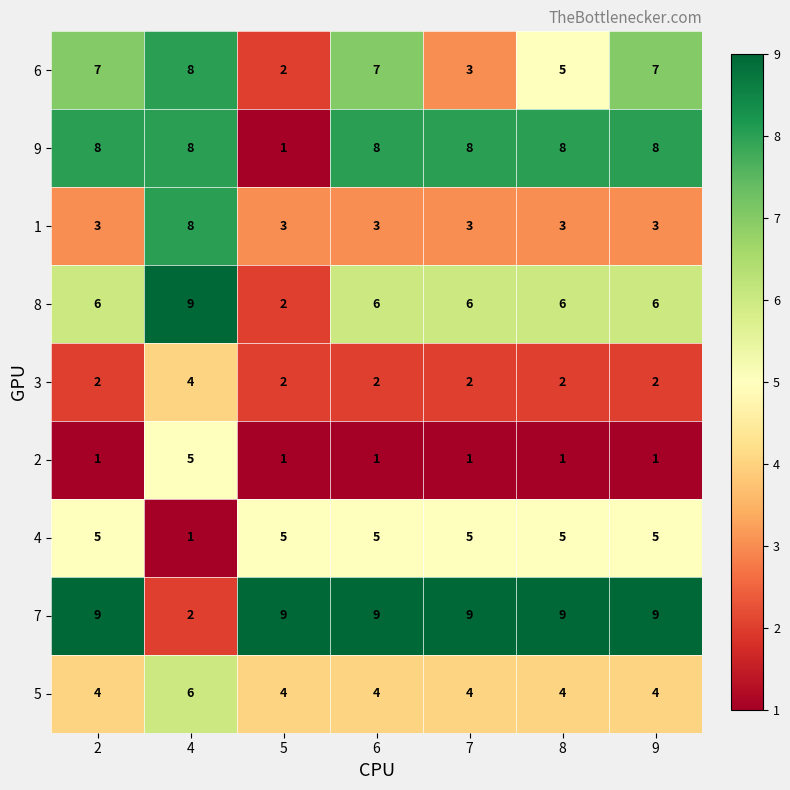

What is the average value of the 9 series?

7